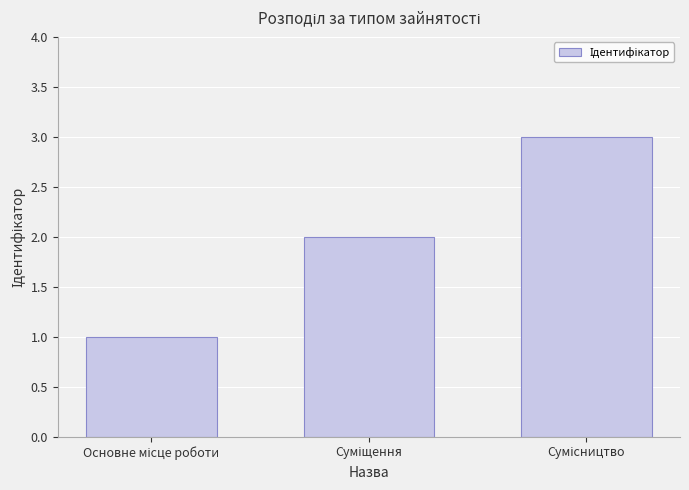

What is the greatest value displayed?

3